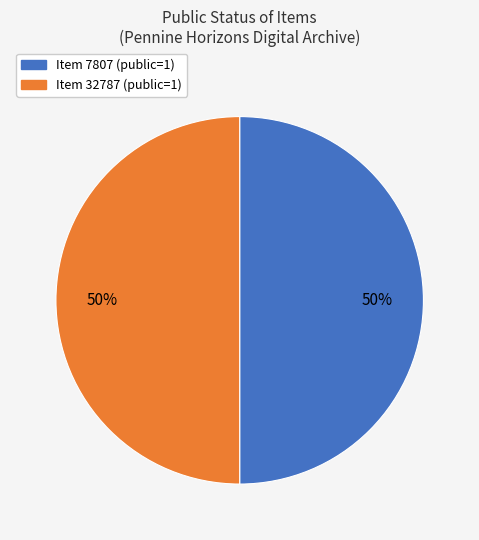

To the nearest percent, what is the average slice percentage?

50%